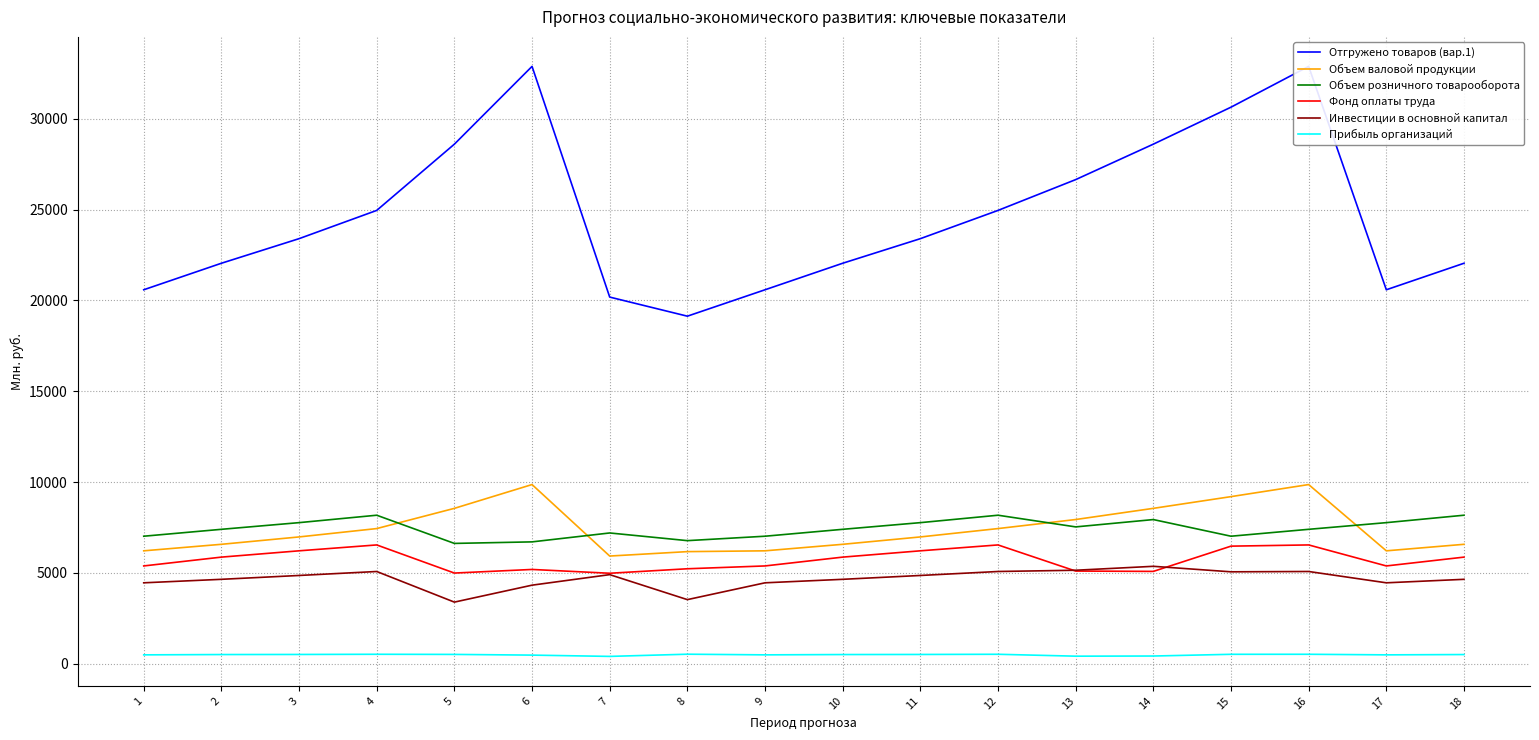

What is the spread (max minus min) of values at 15?

30115.1